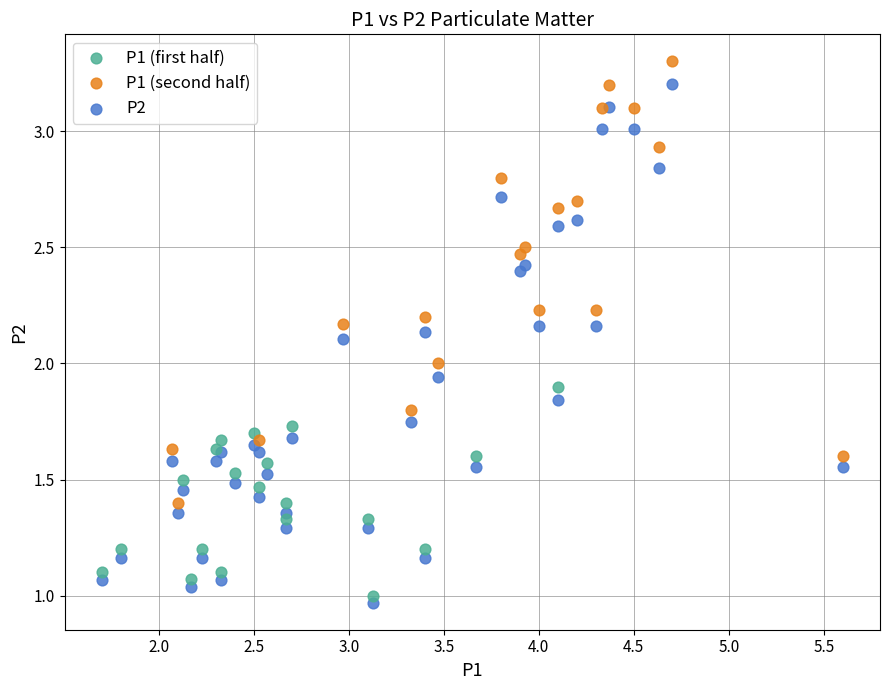

Which series has the widest spread of Y values?

P2